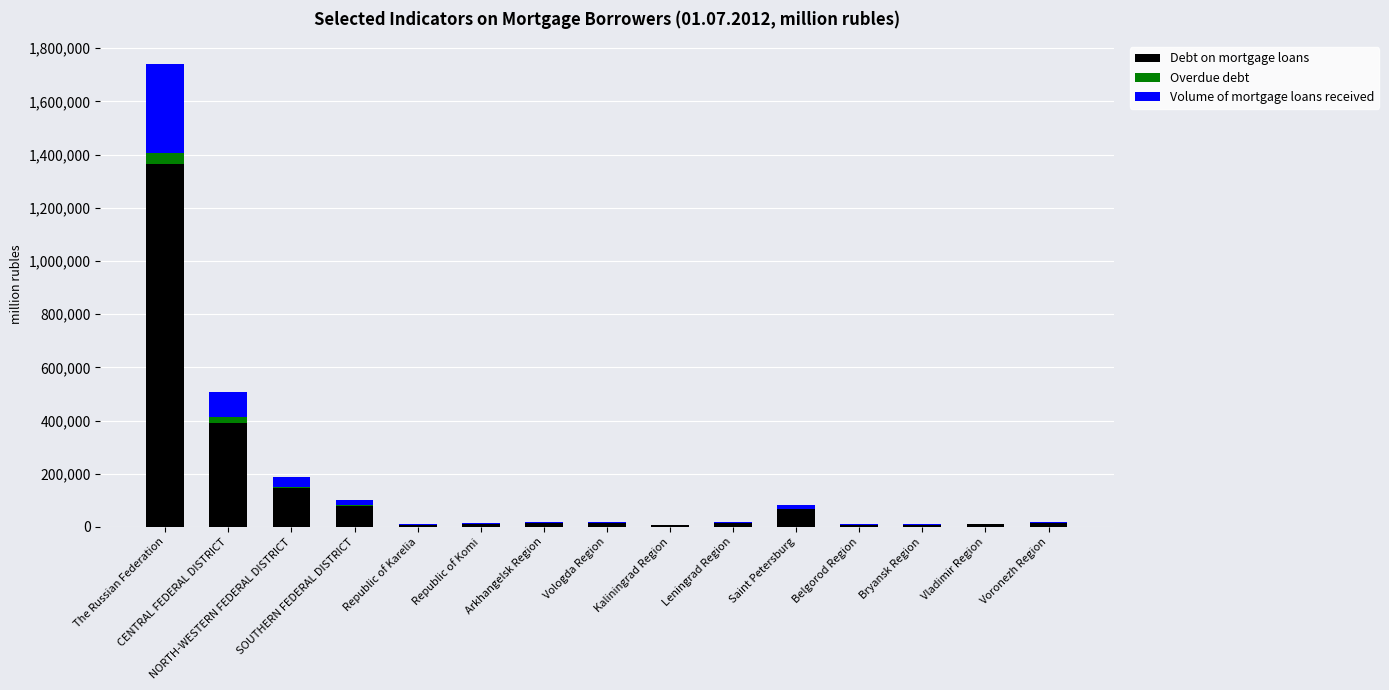

Count the number of data series in this chart.

3